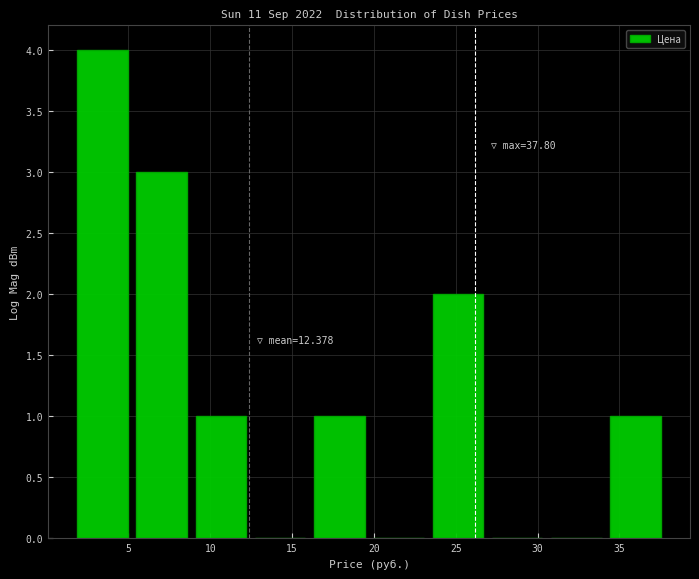

Over which range of the x-axis is the bar tallest?

1.5 to 5.0